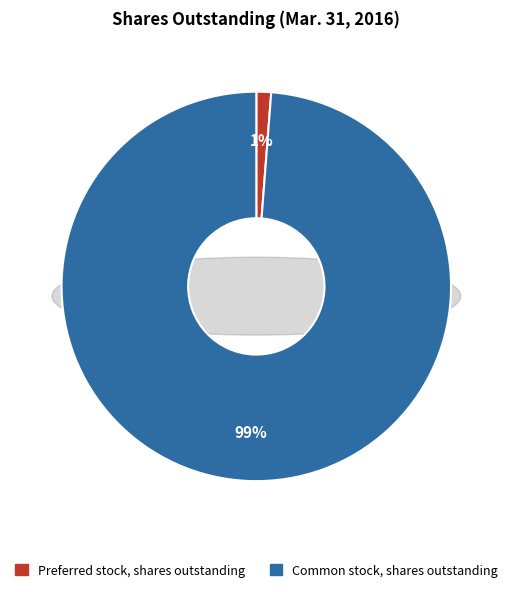

To the nearest percent, what is the difference between the Common stock, shares outstanding and Preferred stock, shares outstanding slice percentages?

98%